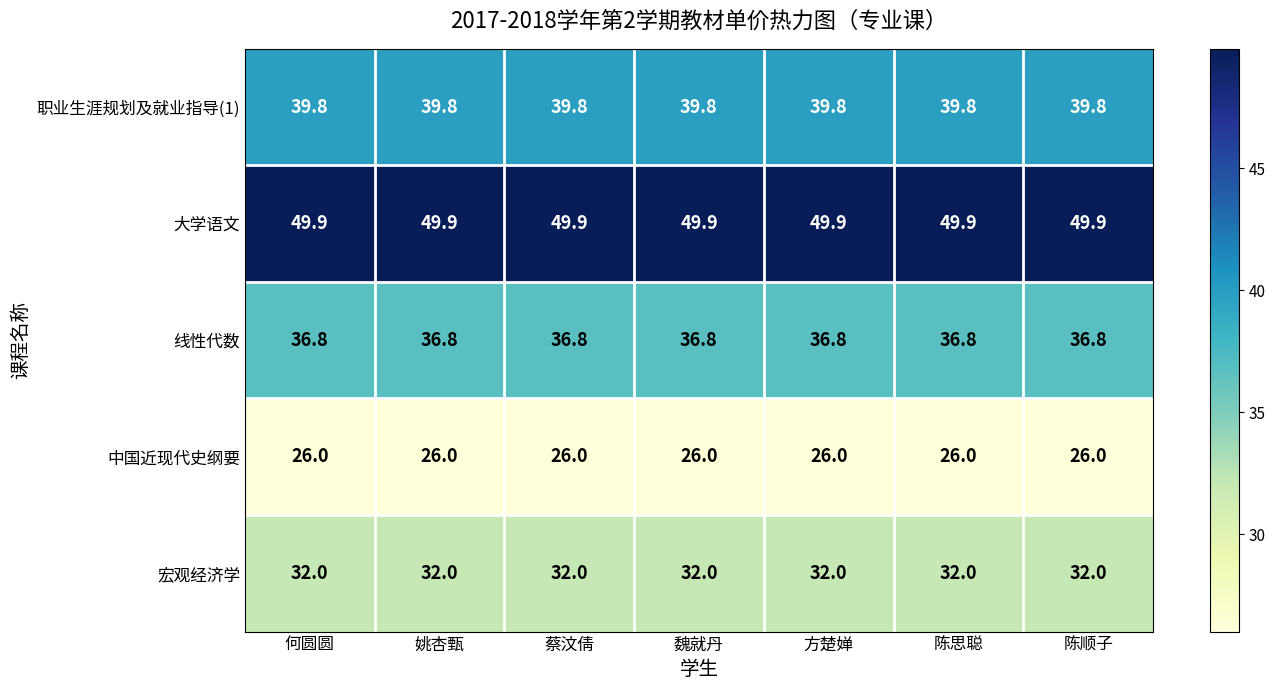

The value of 大学语文 at 蔡汶倩 is 49.9. True or false?

True